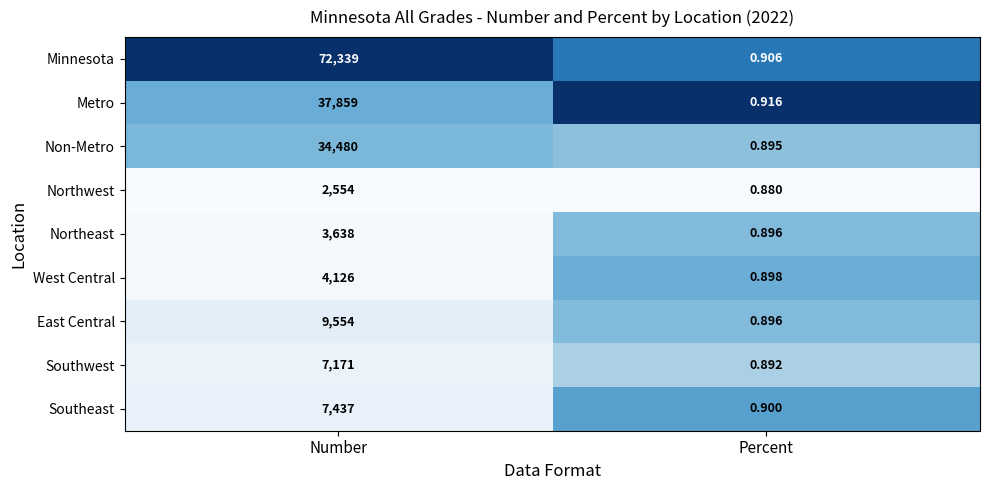

Rank the series by their maximum value, from highest to lowest.

Minnesota, Metro, Non-Metro, East Central, Southeast, Southwest, West Central, Northeast, Northwest